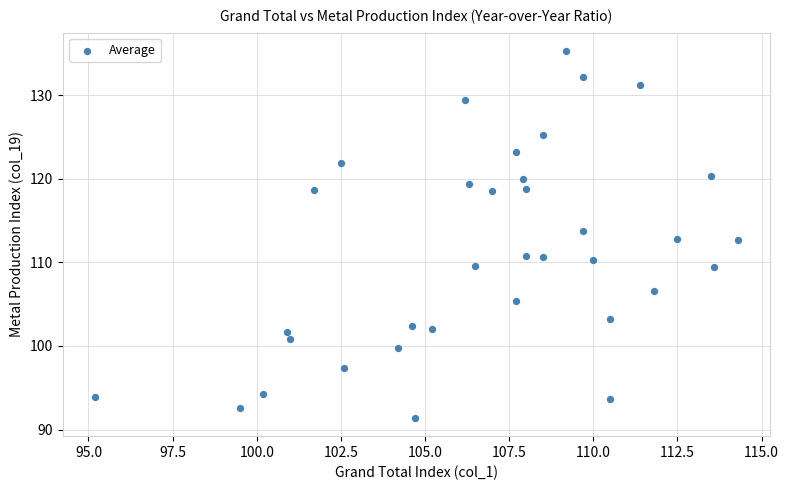

What is the range of X values (max minus min)?

19.1